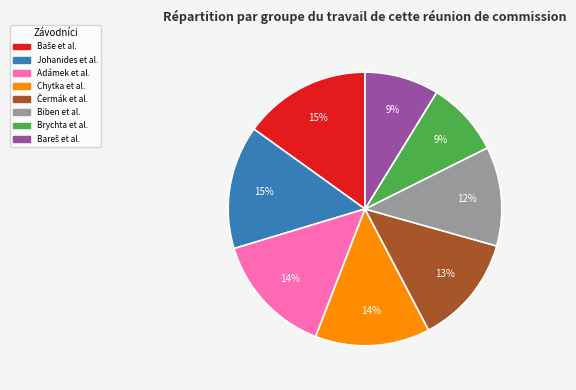

How many segments does this pie chart have?

8